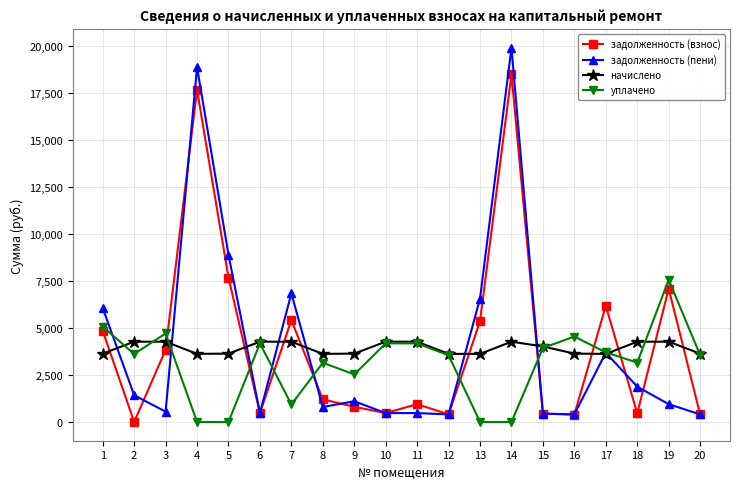

Where is the first local minimum for задолженность (пени)?

3